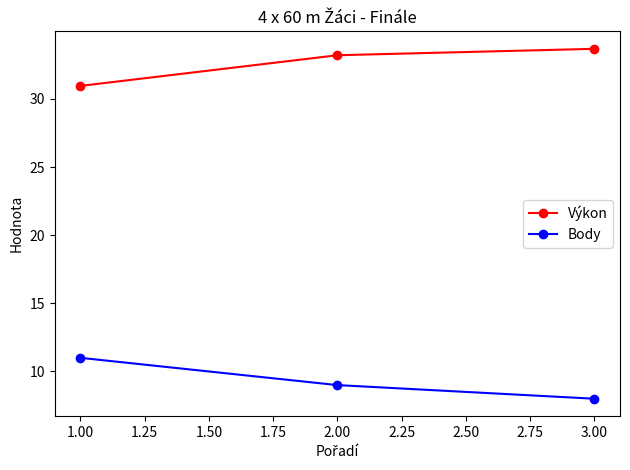

What is the difference between the Body values at 2.00 and 3.00?

1.0